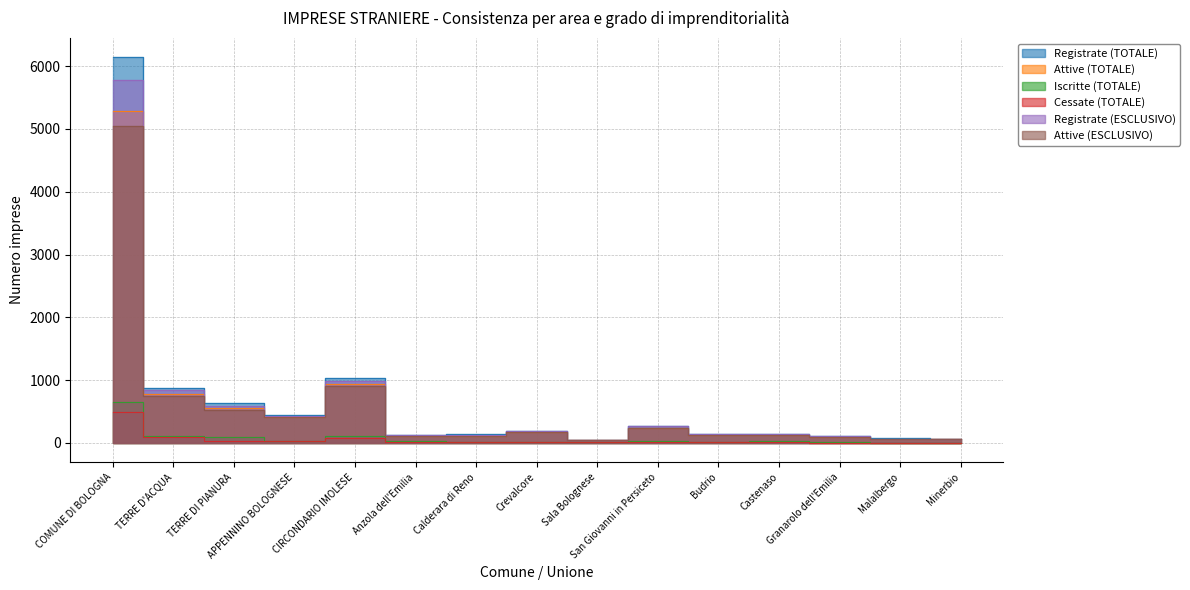

Reading left to right, what are all the values shown in this chart?

Registrate (TOTALE): 6140	870	633	446	1037	132	137	193	52	272	150	149	108	71	70
Attive (TOTALE): 5291	775	555	417	946	115	118	174	47	241	133	127	96	61	66
Iscritte (TOTALE): 654	109	92	37	108	25	21	19	9	27	17	28	18	6	7
Cessate (TOTALE): 490	97	35	28	78	18	20	22	9	23	9	8	4	4	3
Registrate (ESCLUSIVO): 5772	837	594	436	981	125	125	189	51	263	141	139	103	65	67
Attive (ESCLUSIVO): 5047	754	530	411	904	111	110	171	46	236	128	123	92	56	63